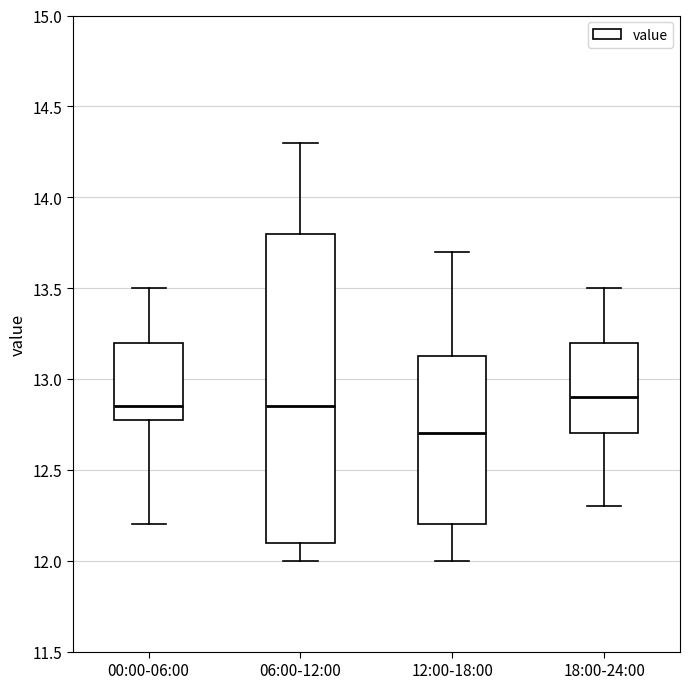

Reading left to right, transcribe this box plot: for each box, give where its median line is, the range the box spans, and where its two whiskers end, as read against the y-axis. The values are not printed on the chart, so give them approximately, as read against the axis.

00:00-06:00: median 12.85, box 12.80 to 13.20, whiskers 12.20 to 13.50
06:00-12:00: median 12.85, box 12.10 to 13.80, whiskers 12.00 to 14.30
12:00-18:00: median 12.70, box 12.20 to 13.15, whiskers 12.00 to 13.70
18:00-24:00: median 12.90, box 12.70 to 13.20, whiskers 12.30 to 13.50